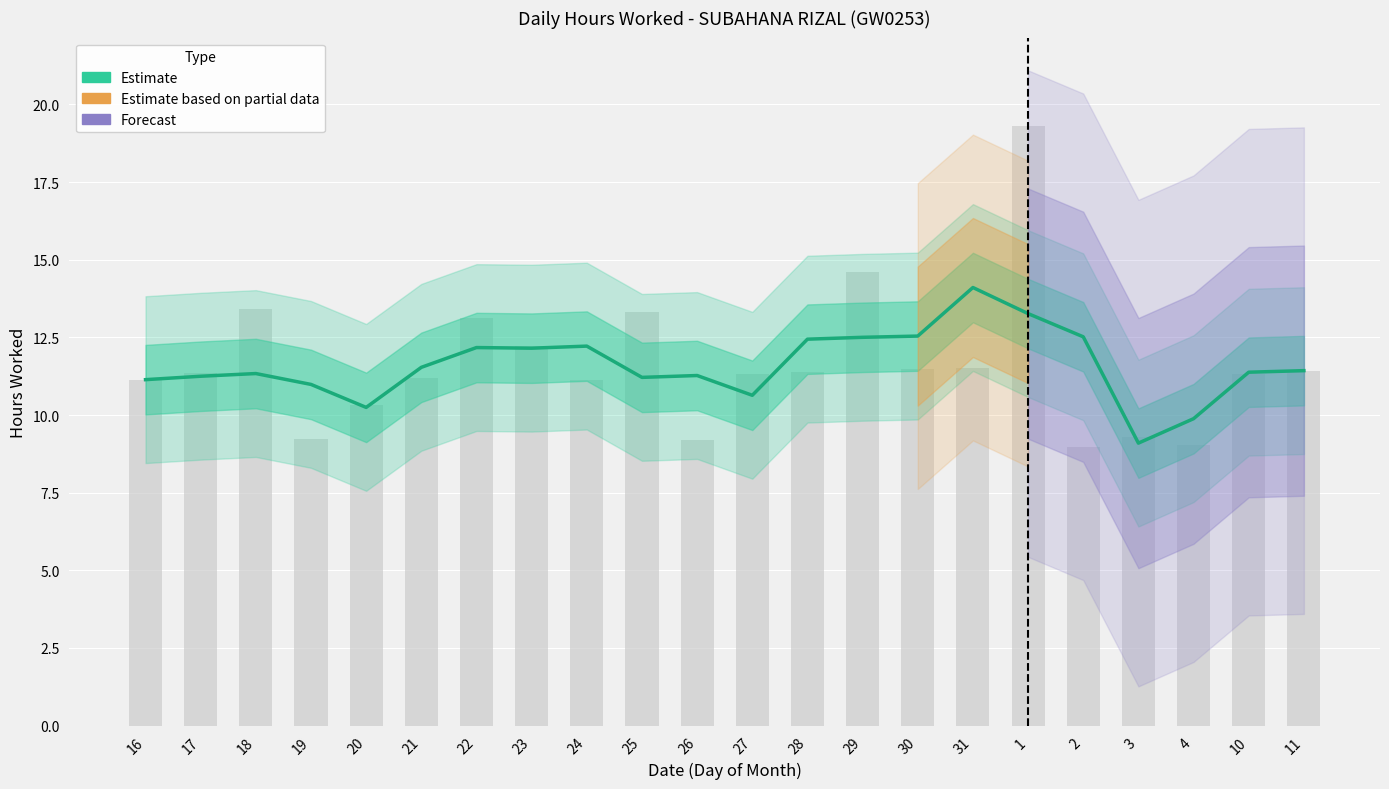

How many bars are there in total?

22